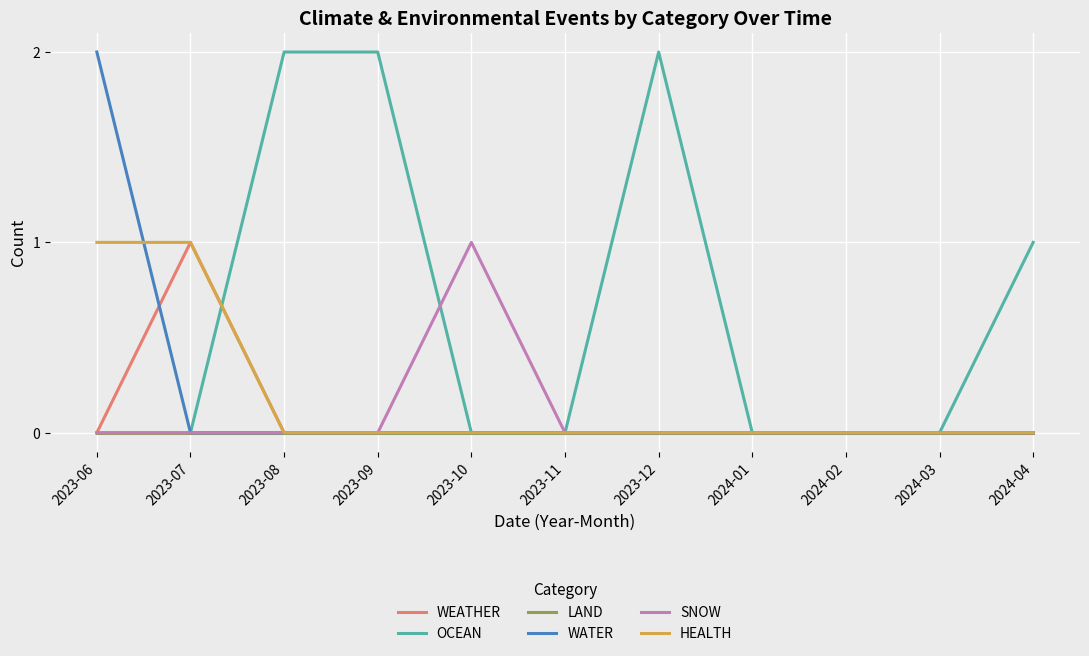

Reading left to right, what are all the values shown in this chart?

WEATHER: 2023-06=0	2023-07=1	2023-08=0	2023-09=0	2023-10=0	2023-11=0	2023-12=0	2024-01=0	2024-02=0	2024-03=0	2024-04=0
OCEAN: 2023-06=0	2023-07=0	2023-08=2	2023-09=2	2023-10=0	2023-11=0	2023-12=2	2024-01=0	2024-02=0	2024-03=0	2024-04=1
LAND: 2023-06=0	2023-07=0	2023-08=0	2023-09=0	2023-10=0	2023-11=0	2023-12=0	2024-01=0	2024-02=0	2024-03=0	2024-04=0
WATER: 2023-06=2	2023-07=0	2023-08=0	2023-09=0	2023-10=0	2023-11=0	2023-12=0	2024-01=0	2024-02=0	2024-03=0	2024-04=0
SNOW: 2023-06=0	2023-07=0	2023-08=0	2023-09=0	2023-10=1	2023-11=0	2023-12=0	2024-01=0	2024-02=0	2024-03=0	2024-04=0
HEALTH: 2023-06=1	2023-07=1	2023-08=0	2023-09=0	2023-10=0	2023-11=0	2023-12=0	2024-01=0	2024-02=0	2024-03=0	2024-04=0